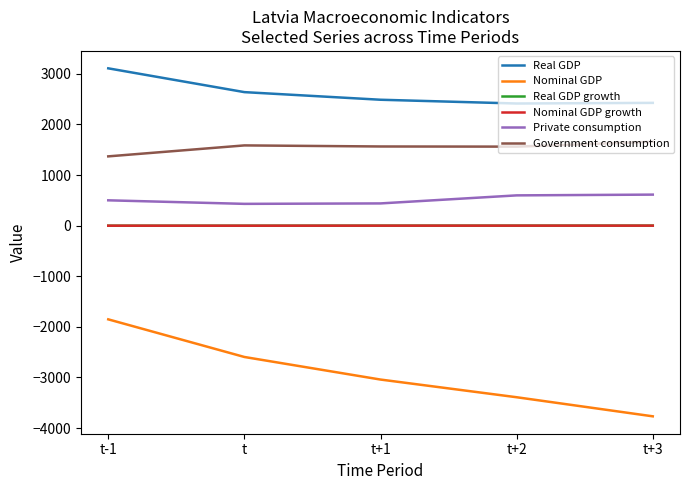

True or false: Nominal GDP and Real GDP intersect in this chart.

False